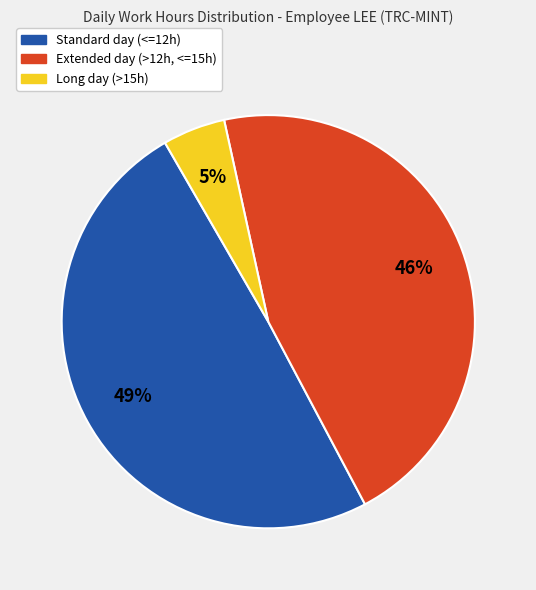

To the nearest percent, what is the average slice percentage?

33%